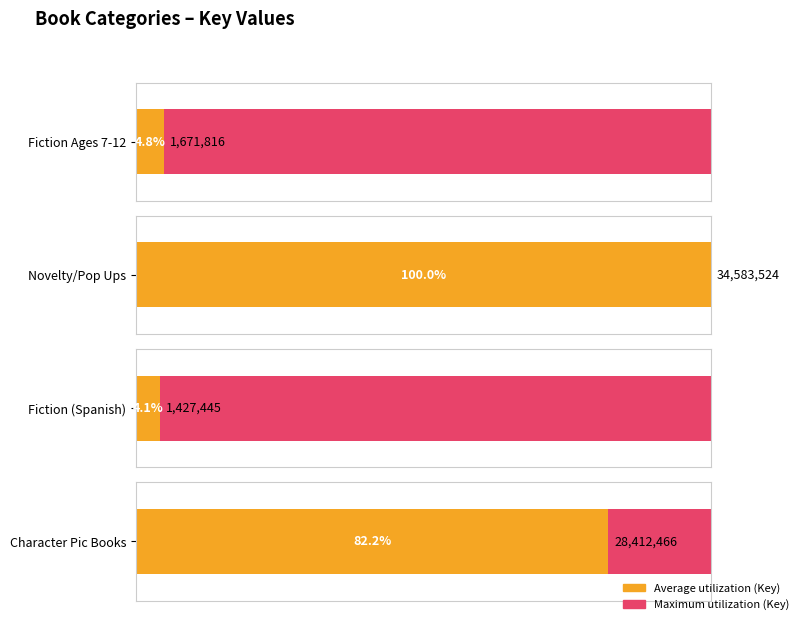

What is the smallest value displayed?

1427445